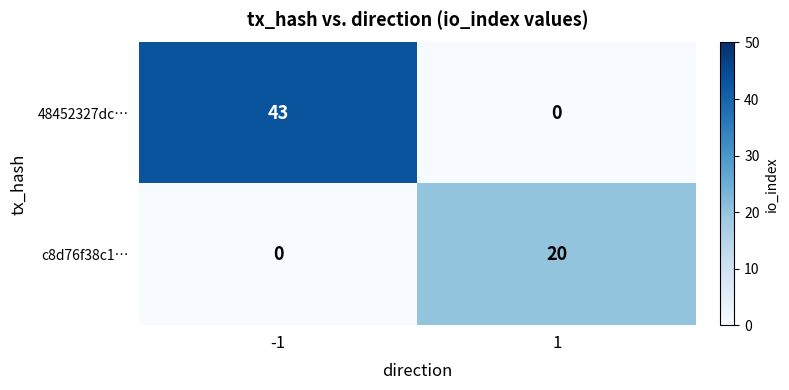

What is the difference between the highest and lowest values at 1?

20